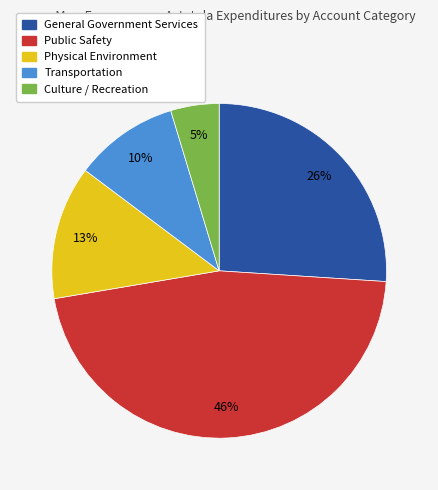

Combined, do Public Safety and Transportation account for over 50%?

Yes